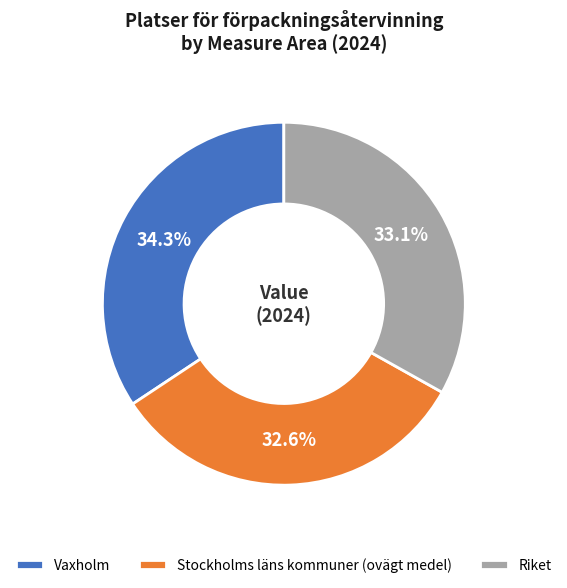

Rank the categories by value from lowest to highest.

Stockholms läns kommuner (ovägt medel), Riket, Vaxholm